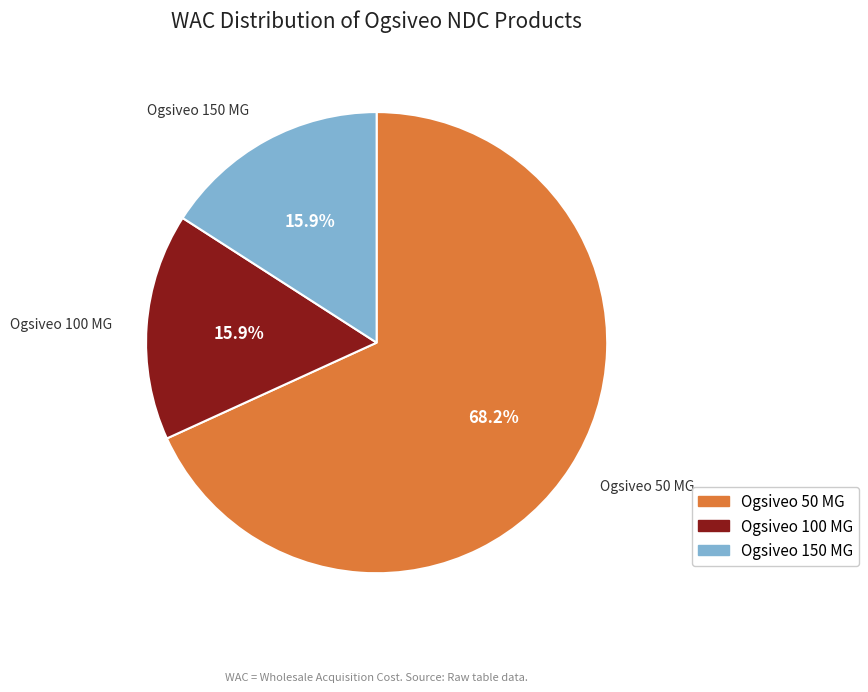

What is the total percentage of Ogsiveo 100 MG and Ogsiveo 150 MG?

31.8%